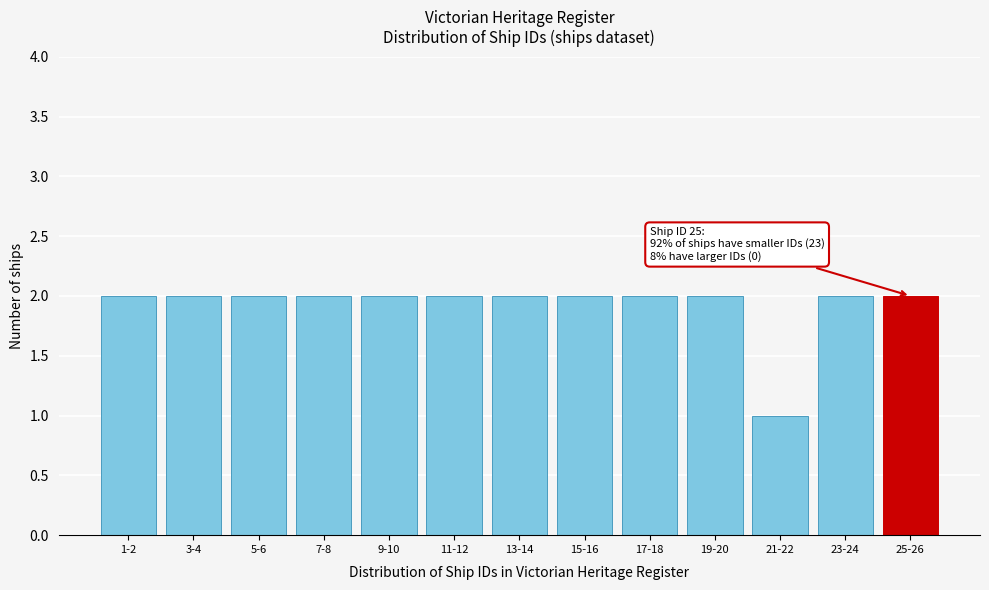

Reading right to left, list all the values displayed in this chart.

25-26=2	23-24=2	21-22=1	19-20=2	17-18=2	15-16=2	13-14=2	11-12=2	9-10=2	7-8=2	5-6=2	3-4=2	1-2=2